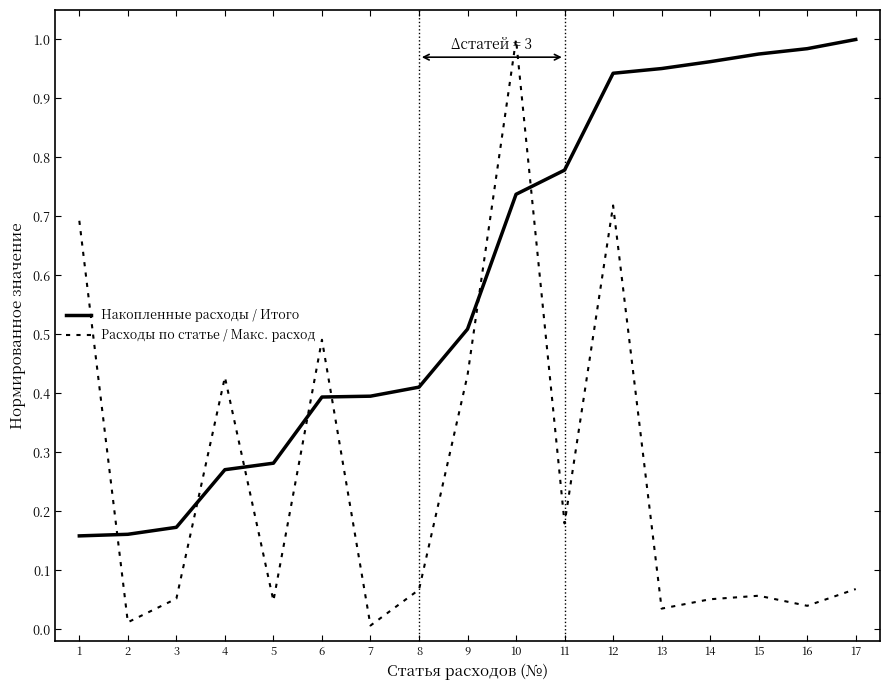

Is the value of Расходы по статье / Макс. расход at 14 greater than the value of Накопленные расходы / Итого at 10?

No